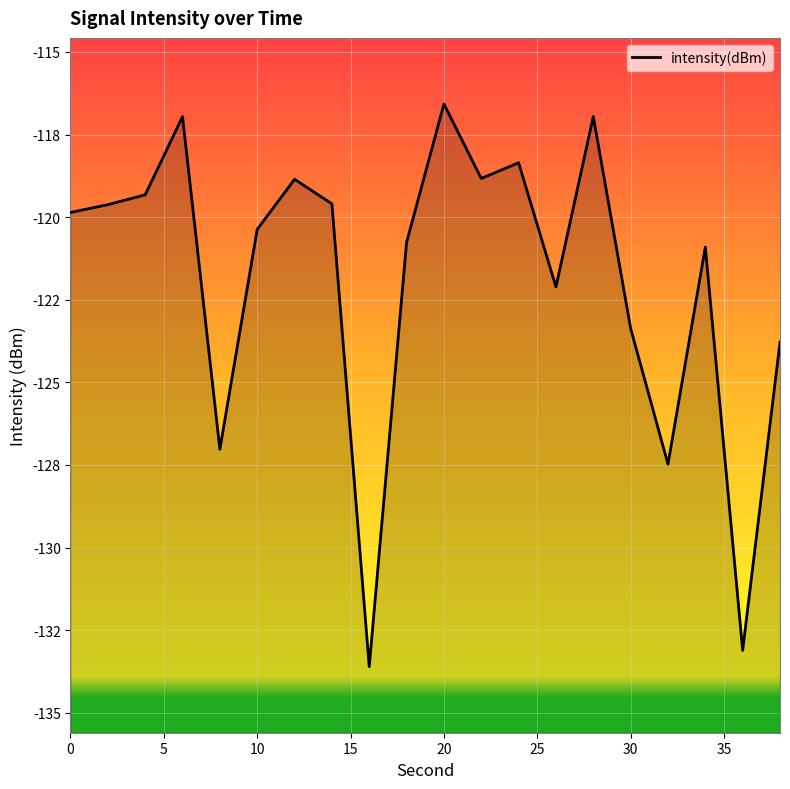

What is the value of the 19th point from the left?

-133.1